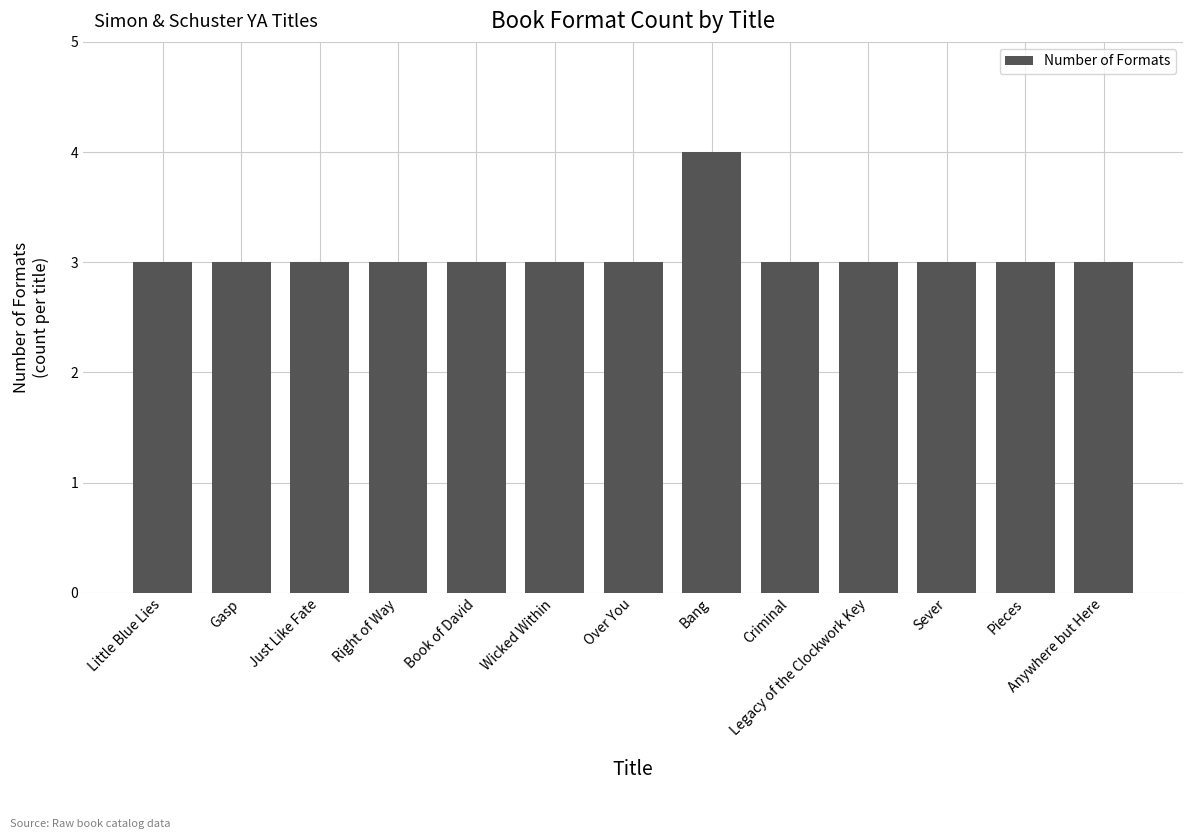

Approximately how many times larger is the value at Just Like Fate compared to Gasp?

1.0